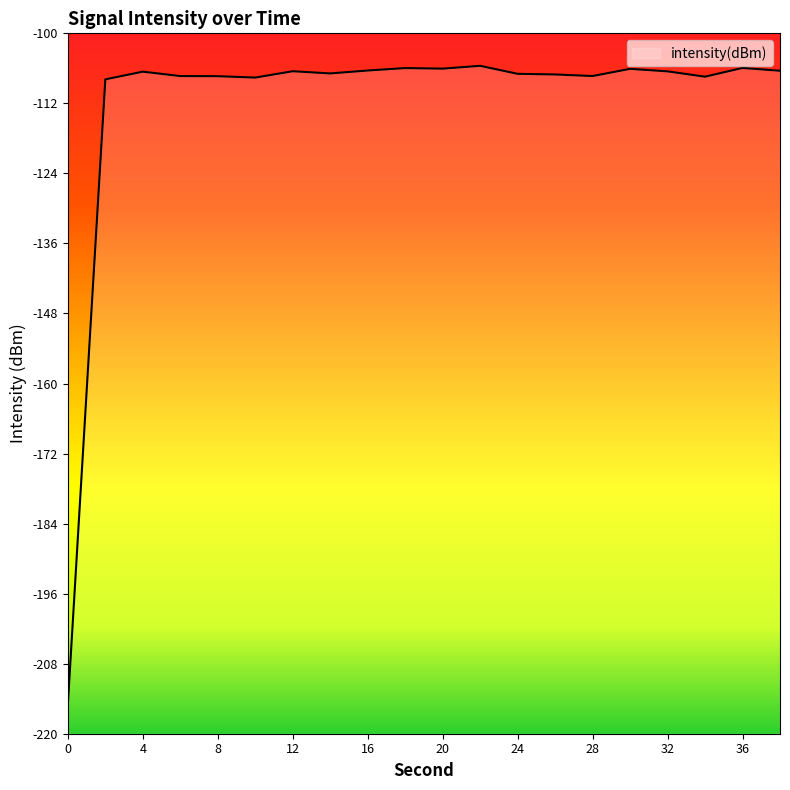

At which category does the data reach its first local peak?

4